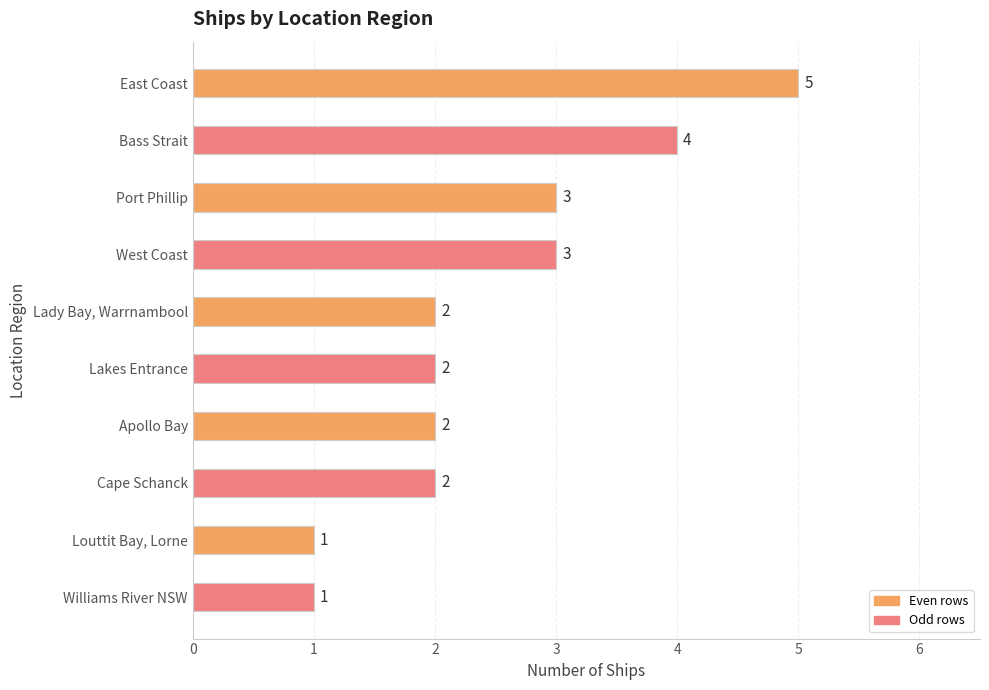

True or false: the data shows 3 at Lakes Entrance.

False